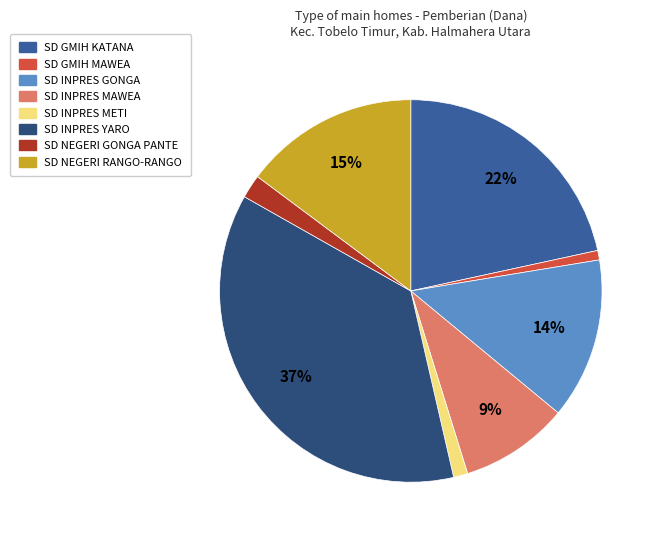

To the nearest percent, what is the average slice percentage?

12%